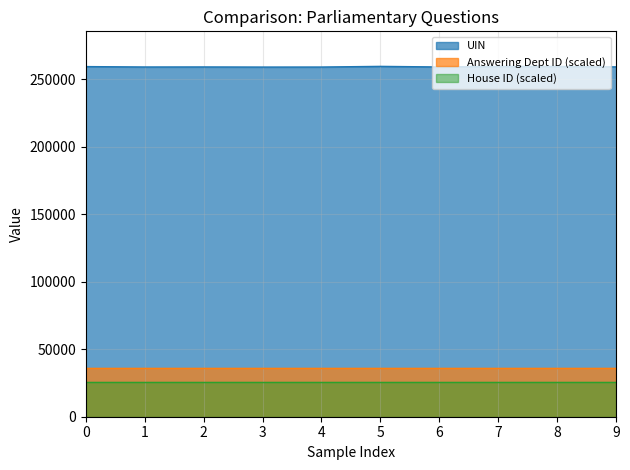

The value of House ID (scaled) at 7 is 25947.0. True or false?

True